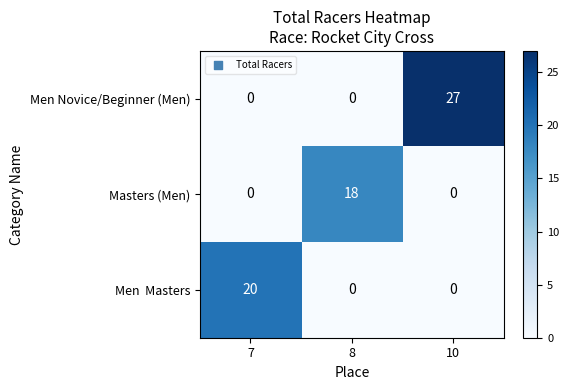

Which label corresponds to the largest value in the chart?

10